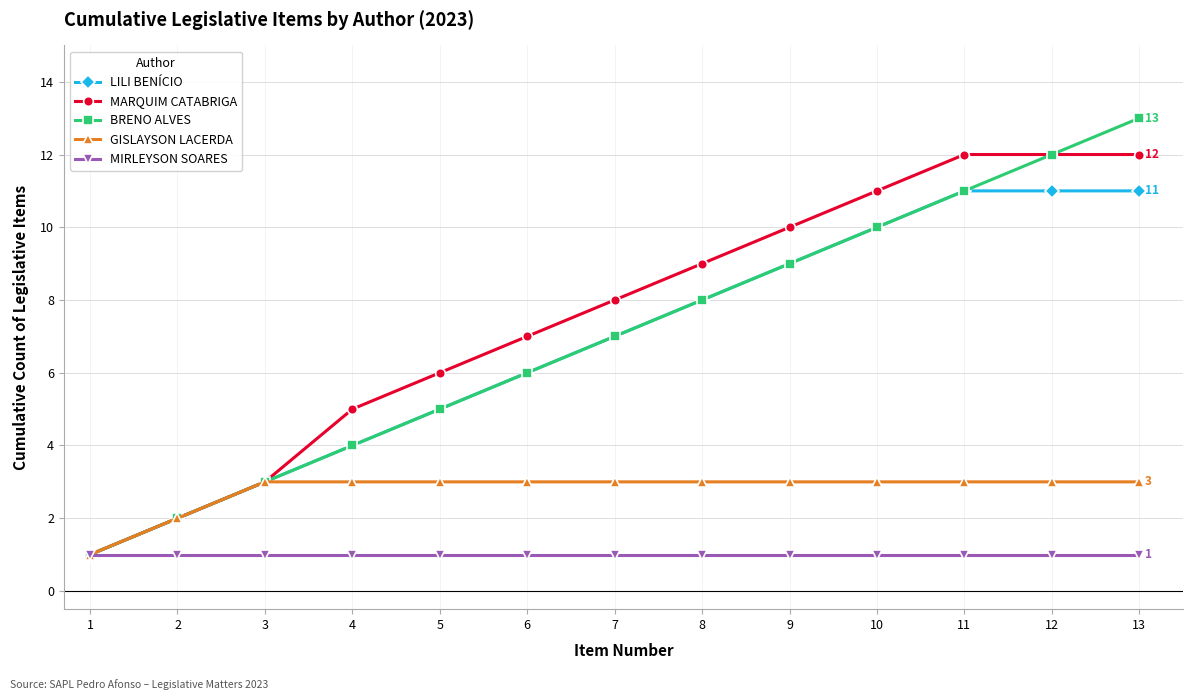

The value of BRENO ALVES at 12 is 12. True or false?

True